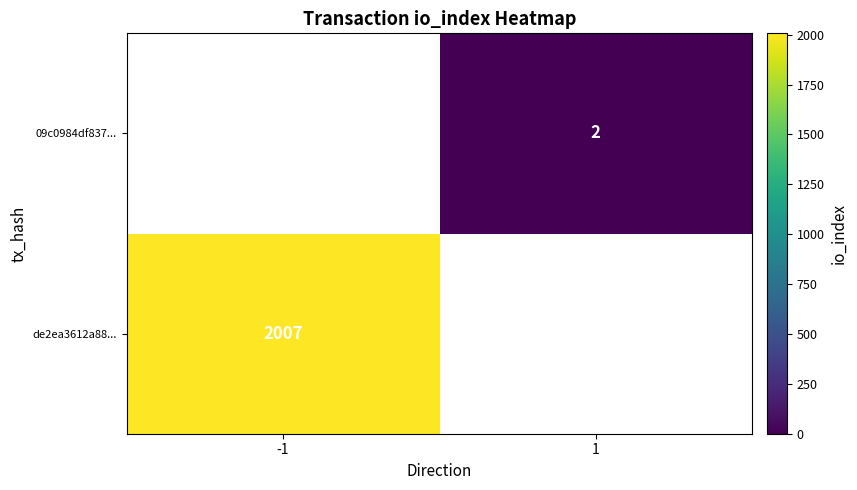

The 09c0984df837... series shows 3 at 1. True or false?

False